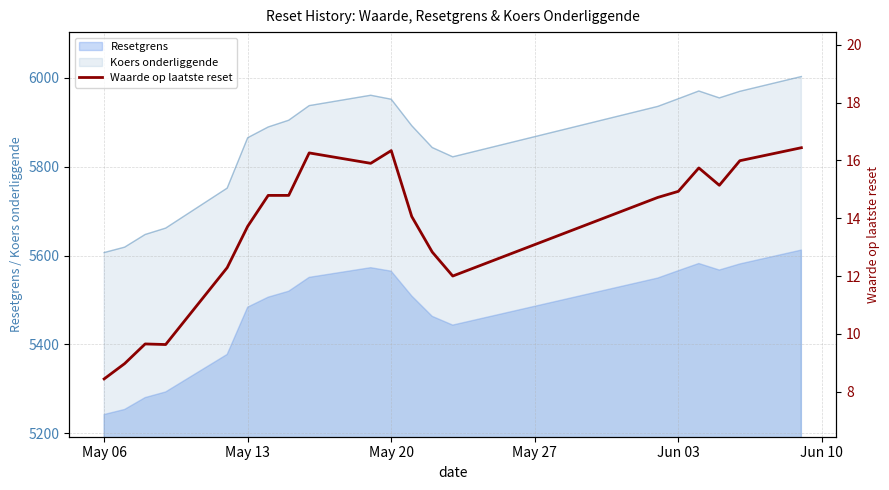

What is the maximum value for Resetgrens?

5612.6